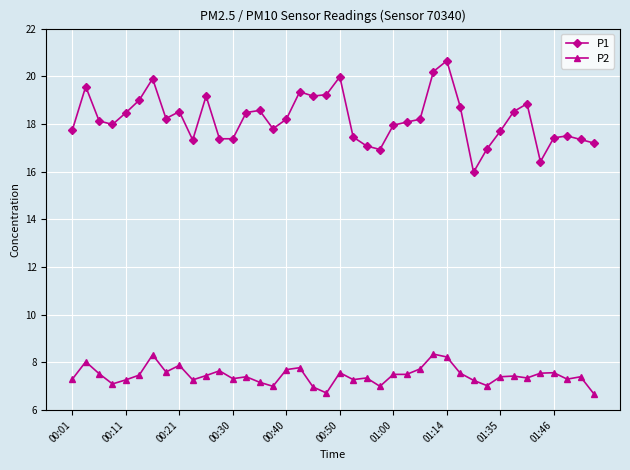

Which series has the largest total across all categories?

P1